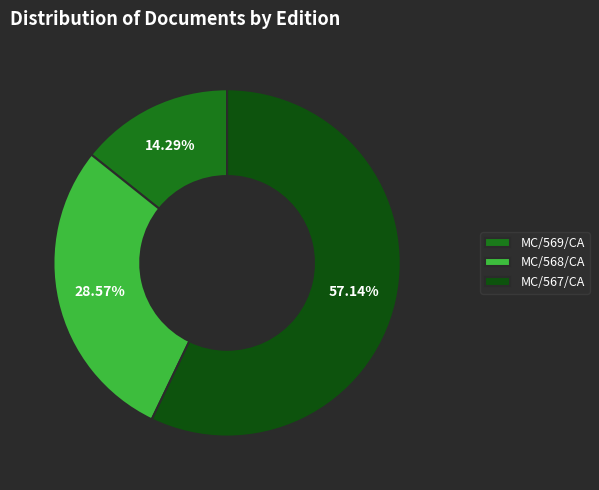

What is the smallest slice in the pie chart?

MC/569/CA